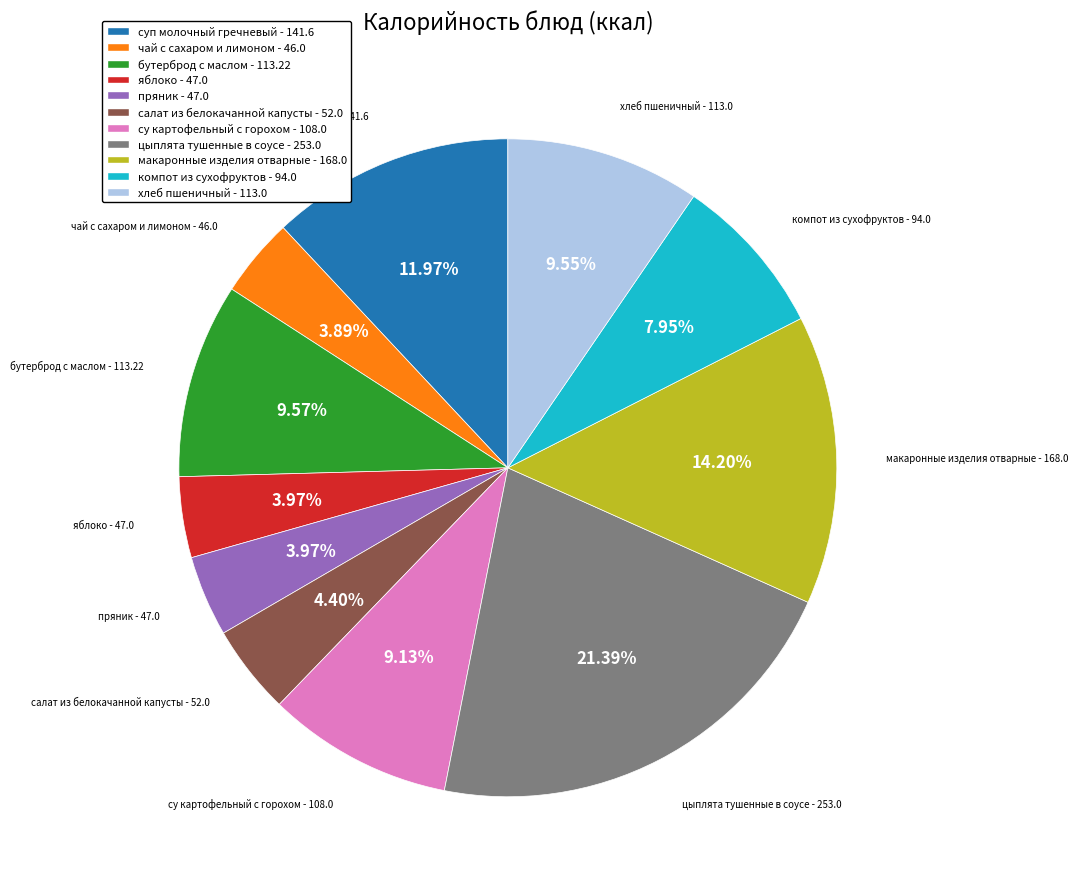

To the nearest percent, what is the difference between the largest and smallest slice percentages?

18%